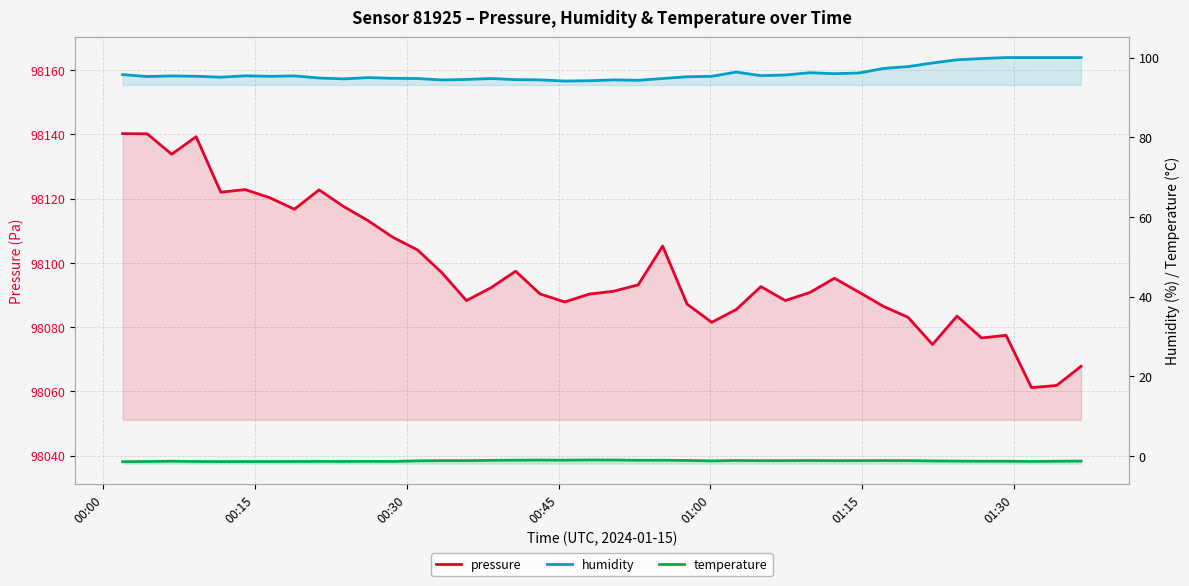

How many data points in pressure are above 98092?

20